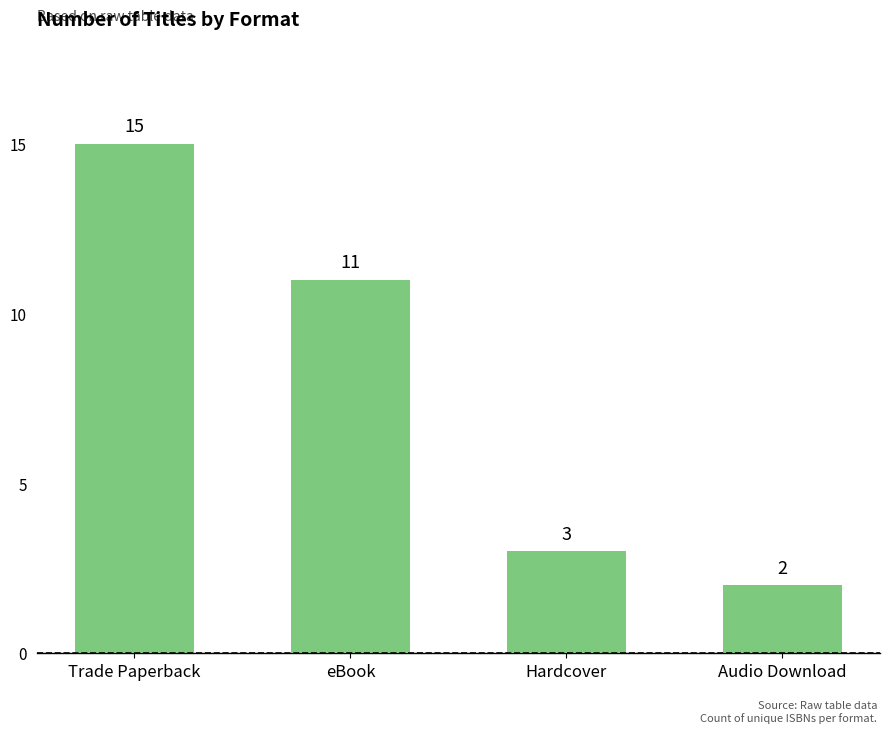

How many distinct data groups are displayed?

1